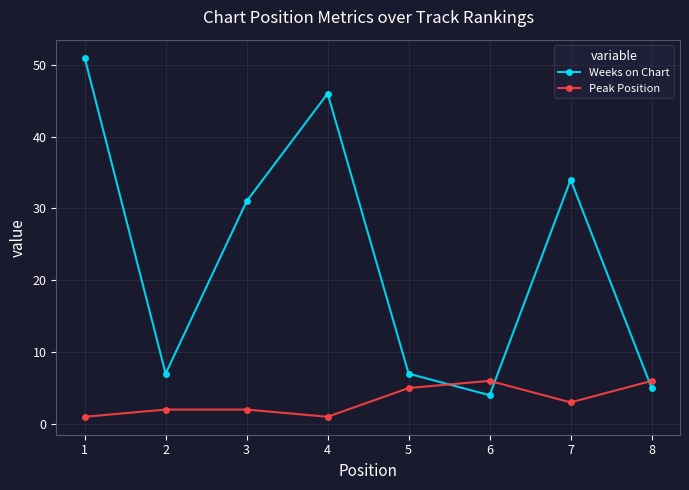

At how many categories does at least one series exceed 27?

4